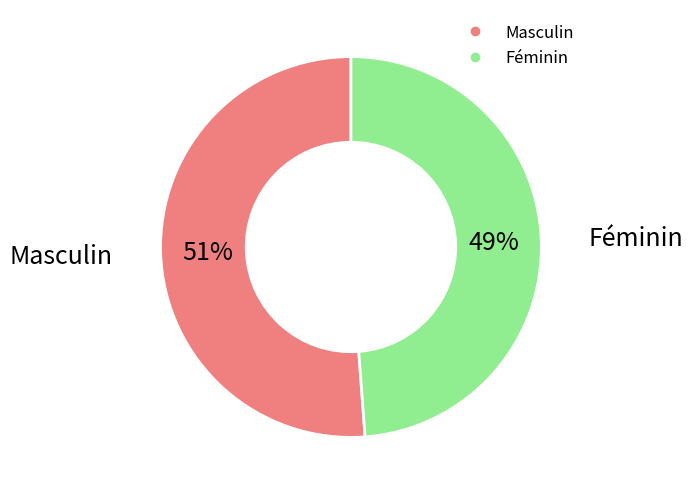

Which category has the biggest portion of the pie?

Masculin